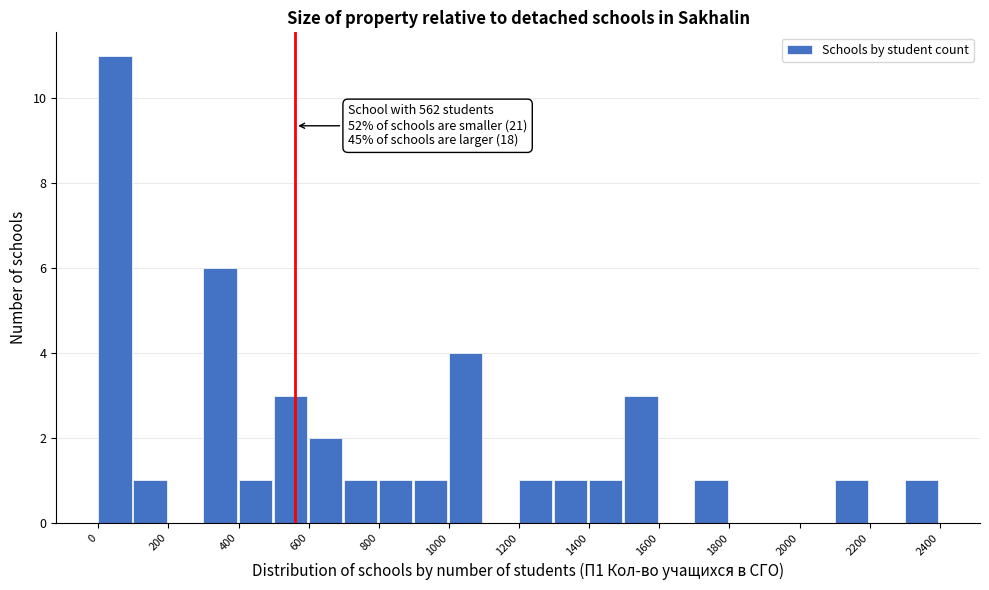

Which range on the x-axis has the tallest bar?

0 to 100